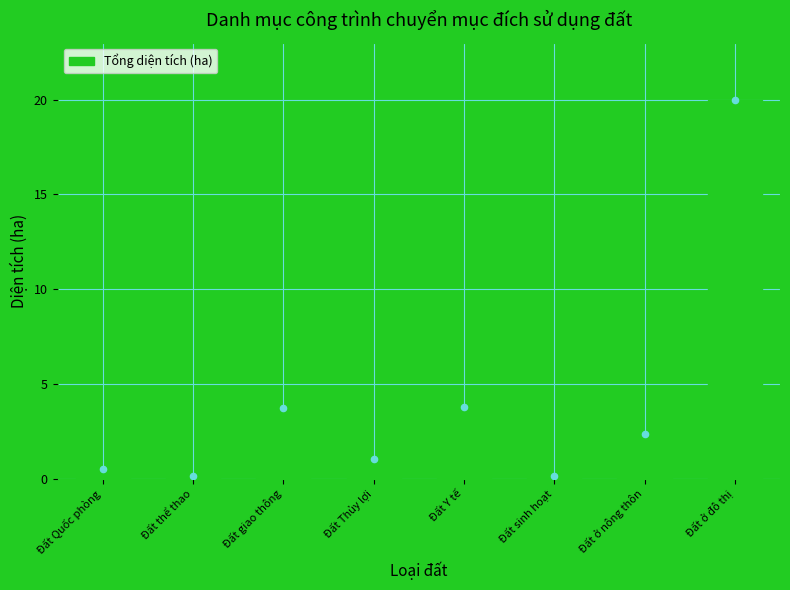

What is the change in value from Đất Quốc phòng to Đất ở nông thôn?

+1.9